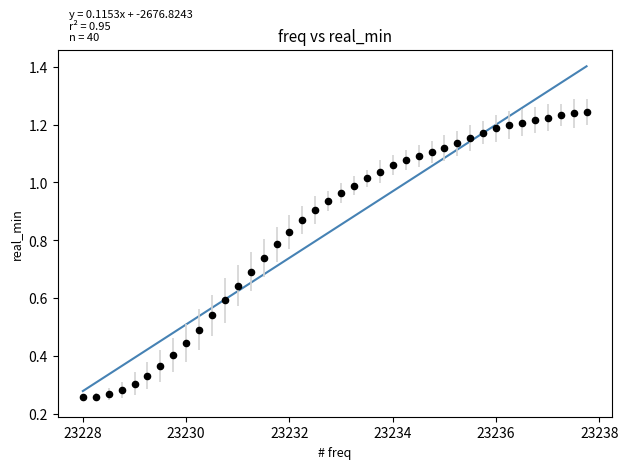

What is the range of X values (max minus min)?

9.8